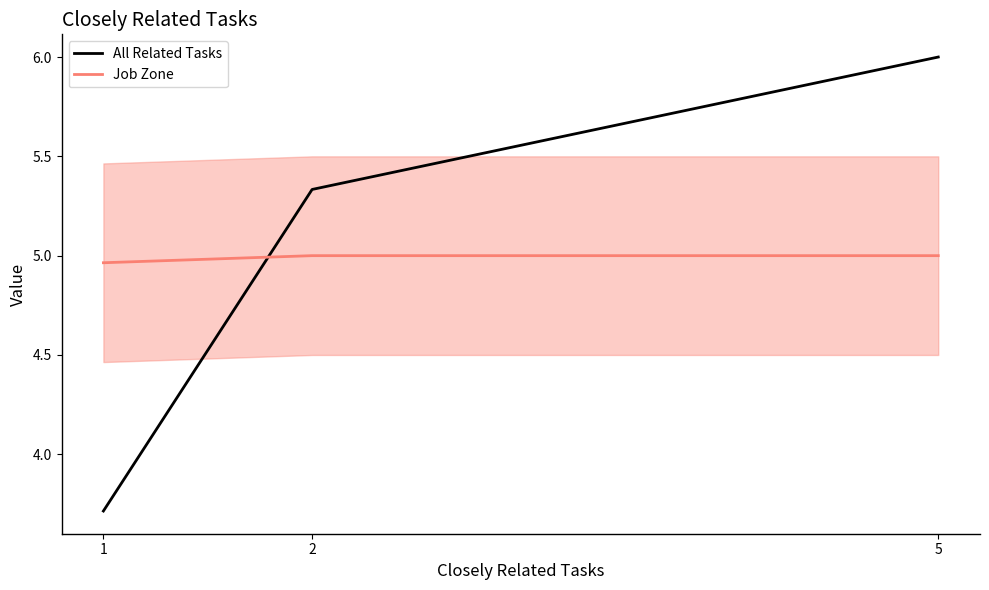

Does the chart have visible grid lines?

No